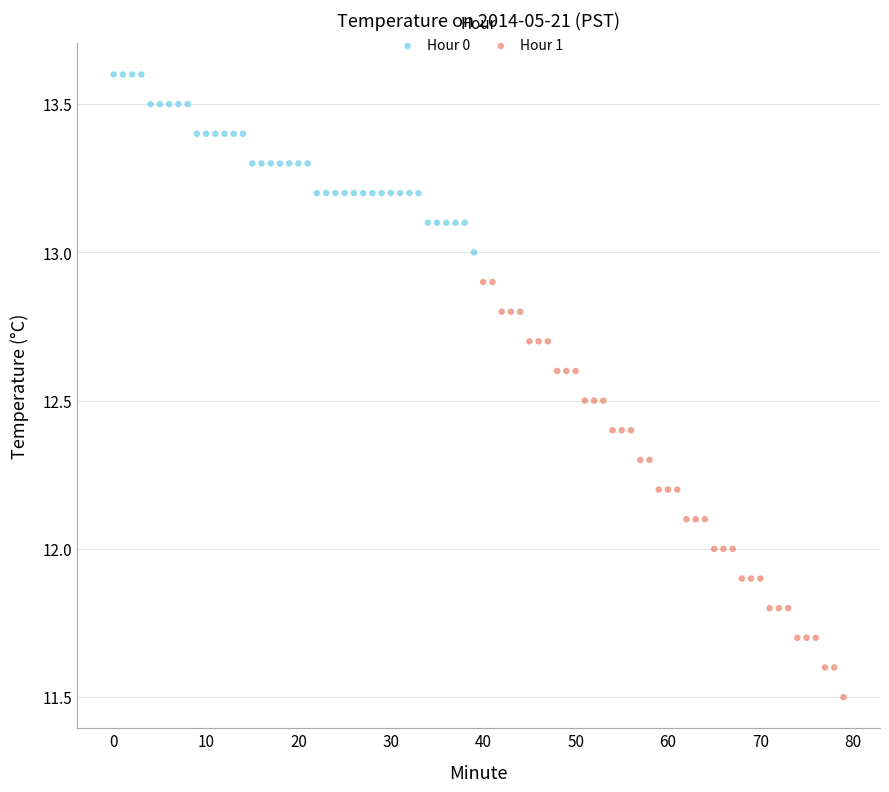

Which series has the widest spread of Y values?

Hour 1